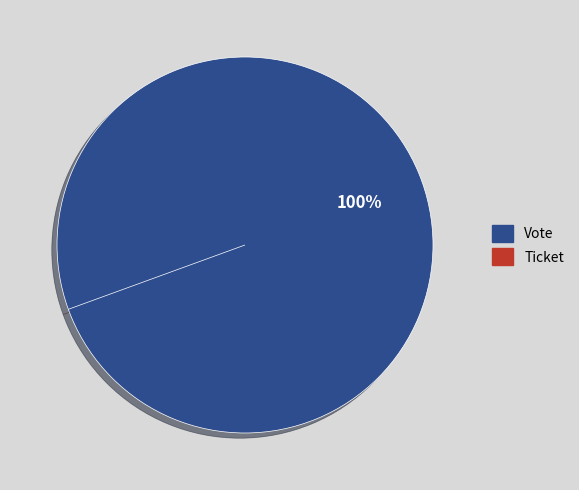

Rank the categories by value from lowest to highest.

Ticket, Vote